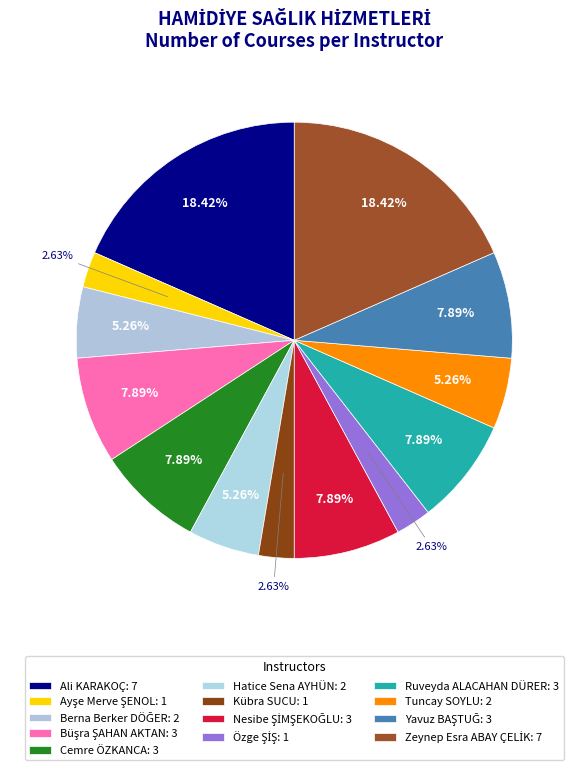

Is there any slice that represents more than half of the pie?

No